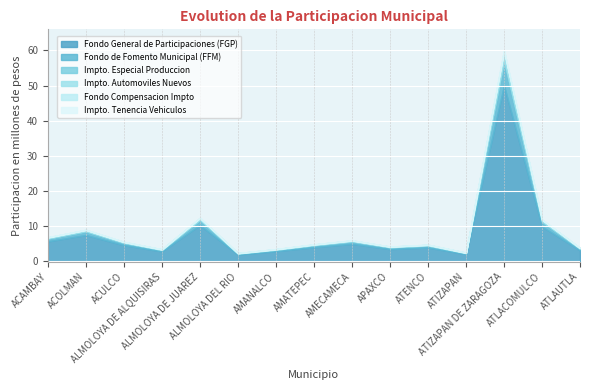

At which category is the sum across all series the highest?

ATIZAPAN DE ZARAGOZA